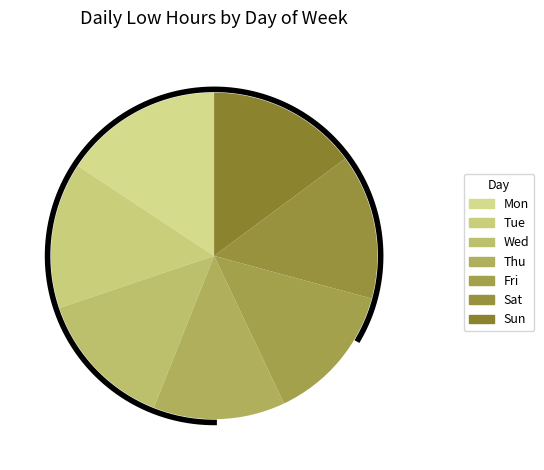

Approximately how many times larger is the value at Thu compared to Mon?

0.8